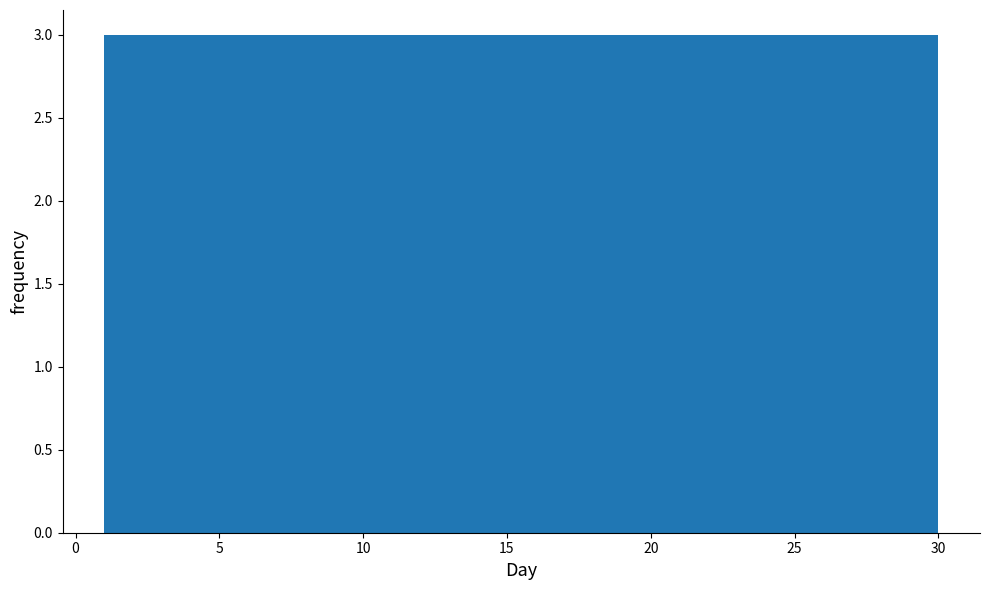

Reading left to right, list every bar in this chart as the range it spans on the x-axis followed by its height. Neither the bar edges nor the heights are printed on the chart, so give them approximately, as read against the axes.

1.0 to 3.9: 3
3.9 to 6.8: 3
6.8 to 9.7: 3
9.7 to 12.6: 3
12.6 to 15.5: 3
15.5 to 18.4: 3
18.4 to 21.3: 3
21.3 to 24.2: 3
24.2 to 27.1: 3
27.1 to 30.0: 3